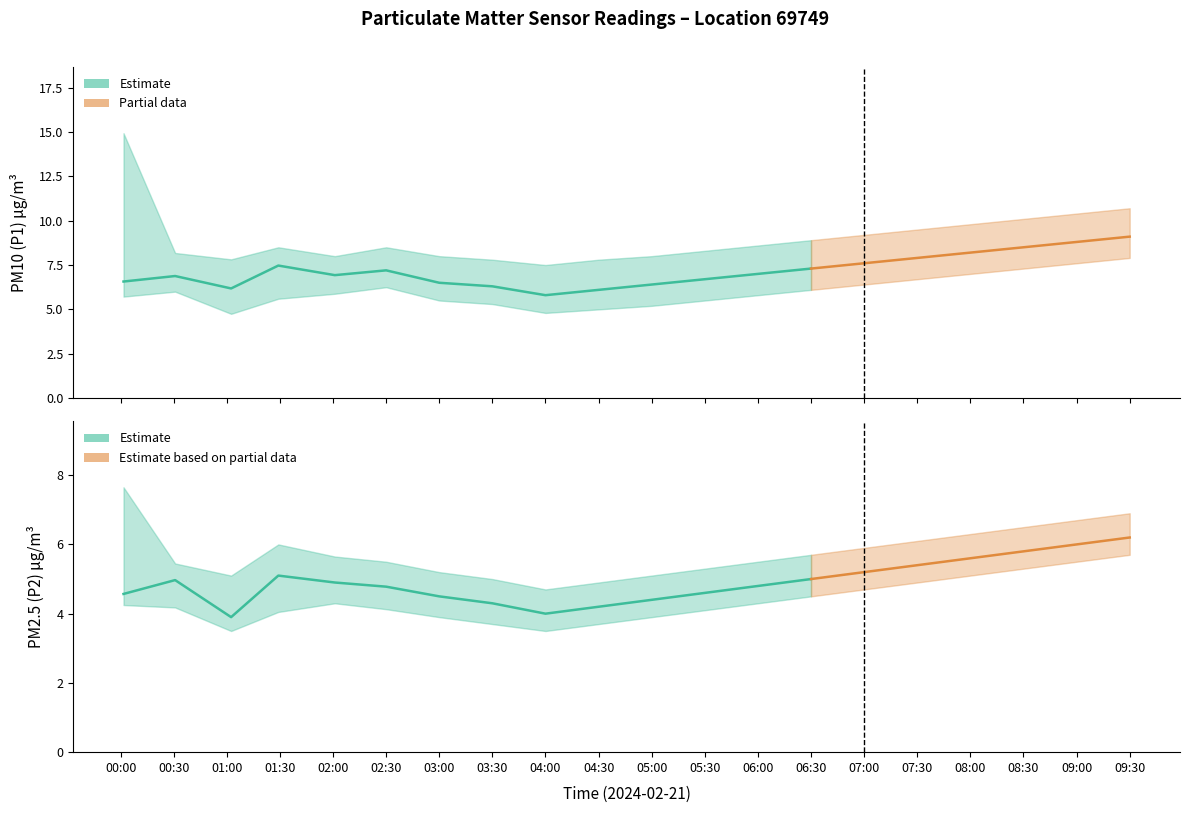

What is the difference between the highest and lowest values at 03:00?

4.1